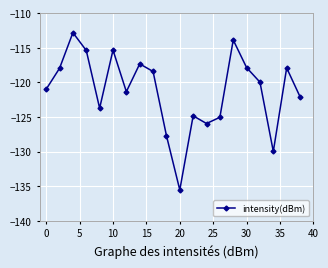

What is the average value?

-121.2